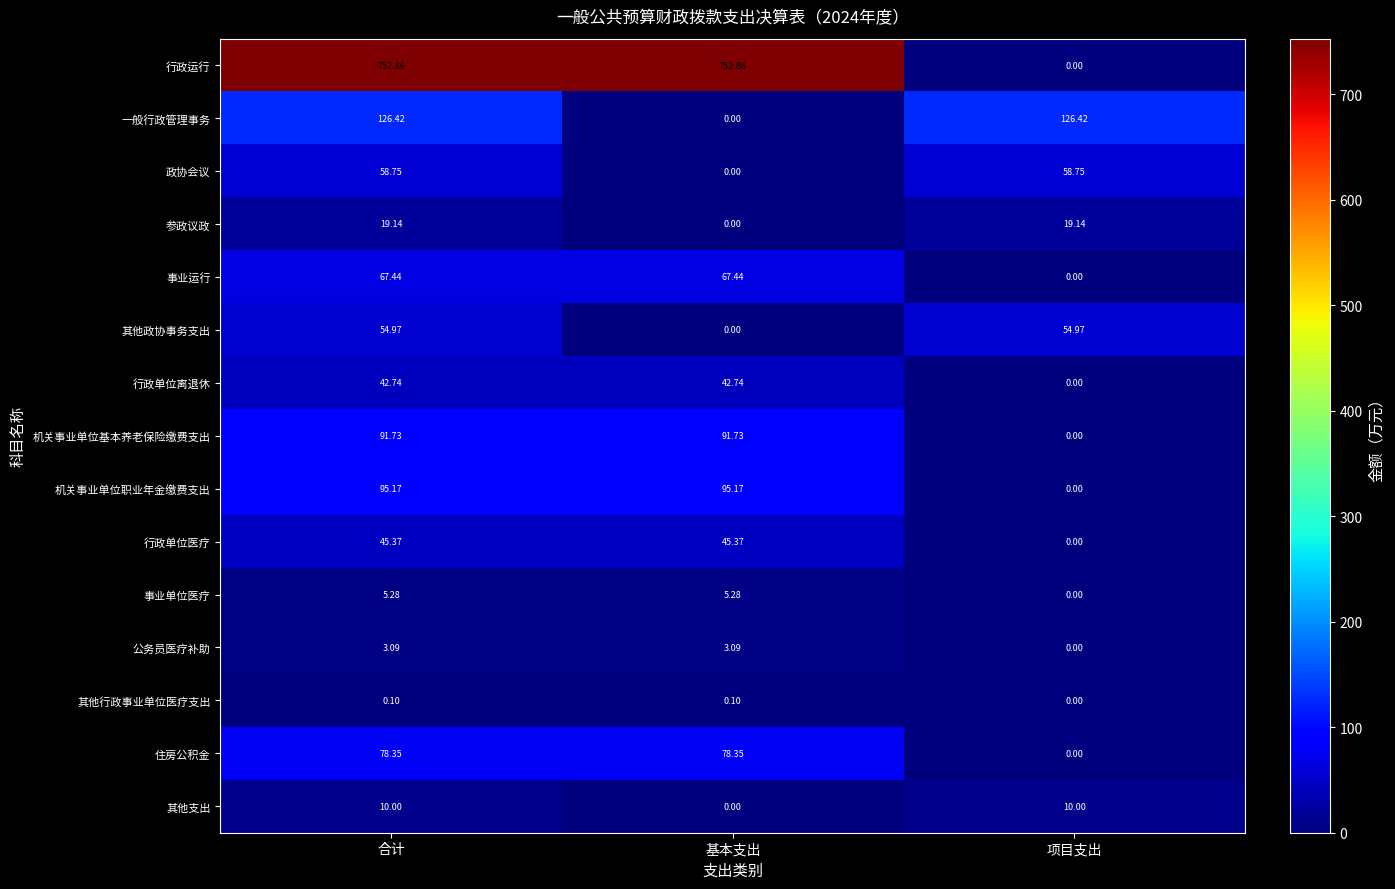

Rank the series by their maximum value, from lowest to highest.

其他行政事业单位医疗支出, 公务员医疗补助, 事业单位医疗, 其他支出, 参政议政, 行政单位离退休, 行政单位医疗, 其他政协事务支出, 政协会议, 事业运行, 住房公积金, 机关事业单位基本养老保险缴费支出, 机关事业单位职业年金缴费支出, 一般行政管理事务, 行政运行